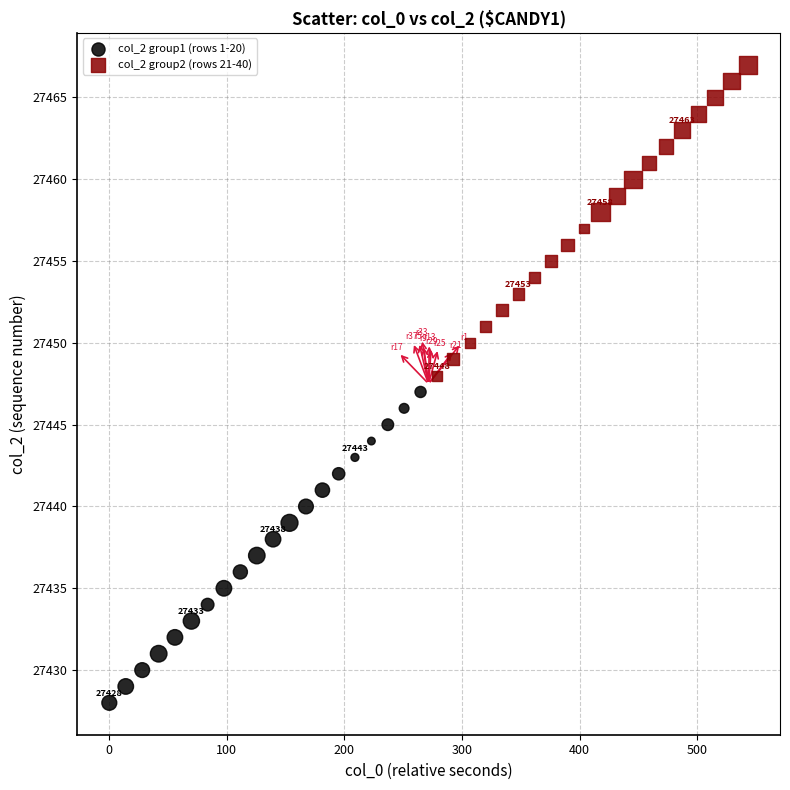

Which series contains the highest Y value?

col_2 group2 (rows 21-40)